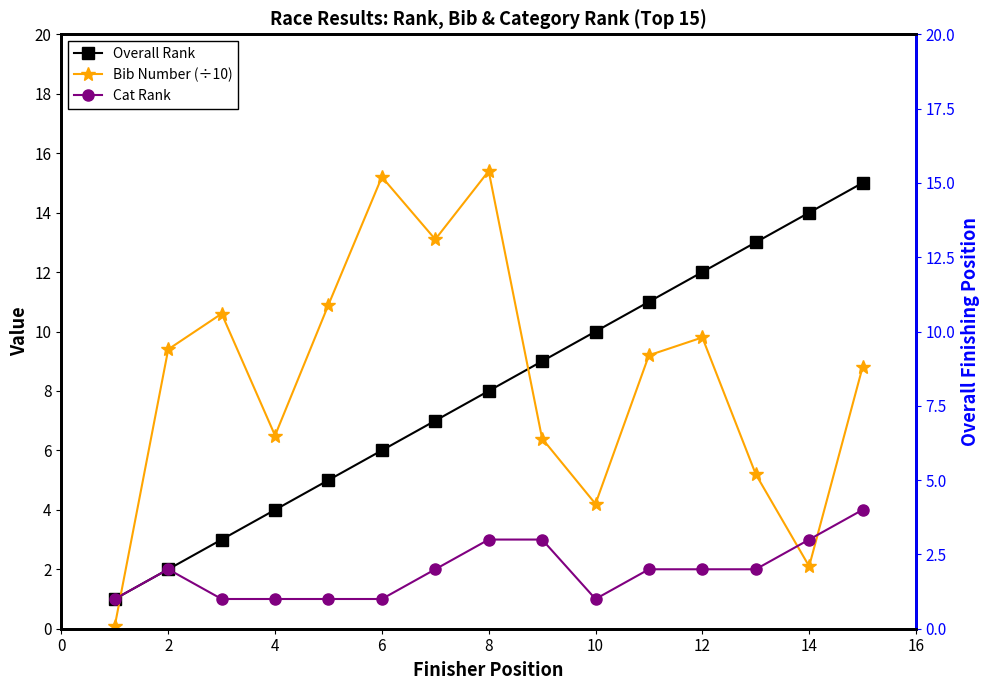

What is the sum of the Cat Rank values at 12 and 4?

3.0